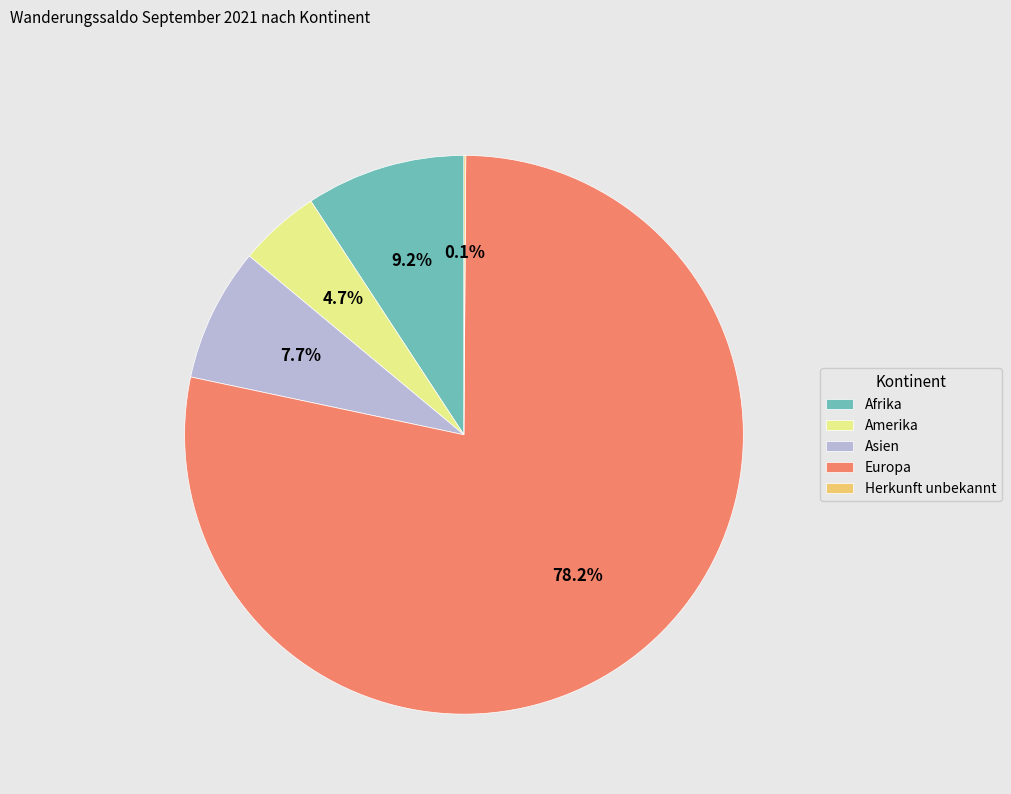

Combined, do Afrika and Amerika account for over 50%?

No